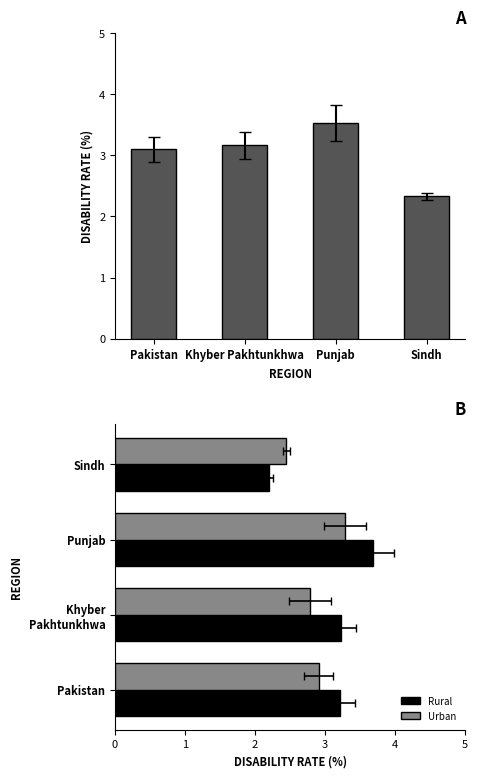

What position from the left is Khyber Pakhtunkhwa?

2